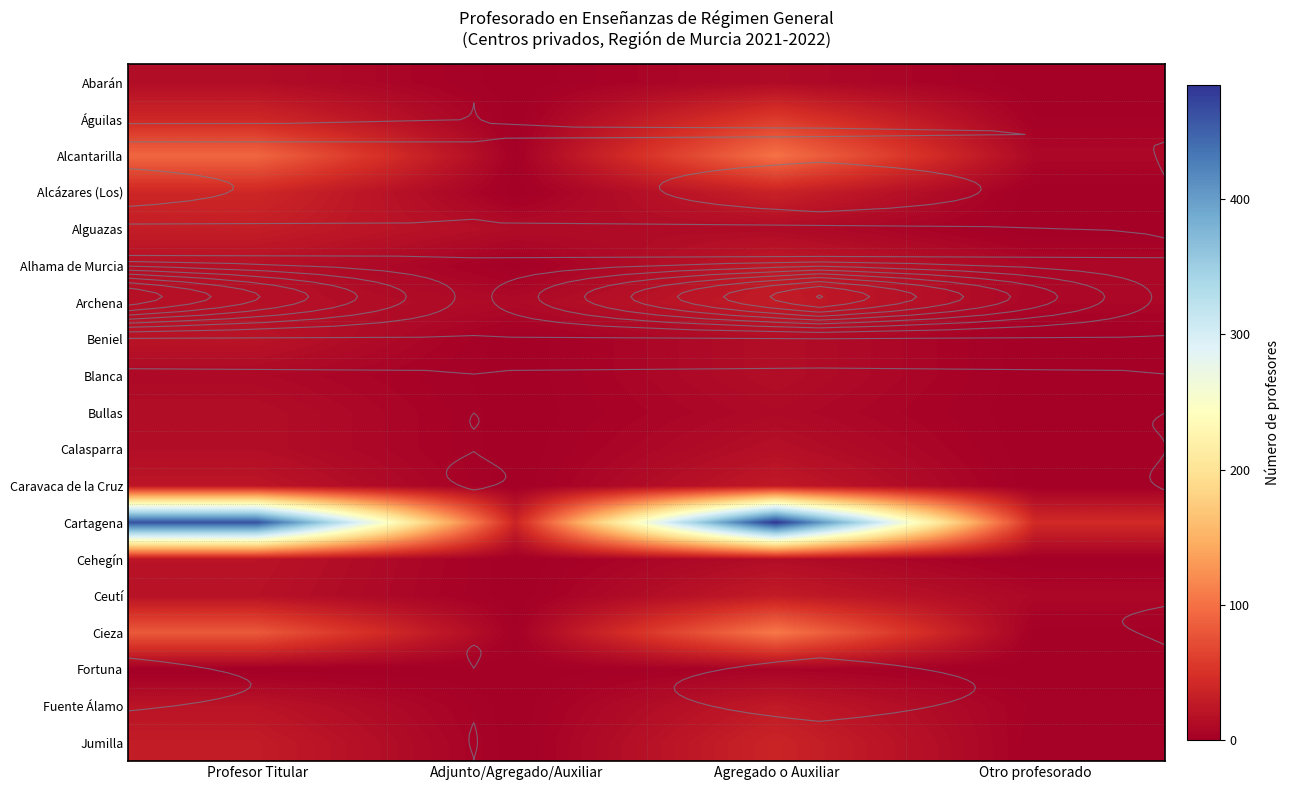

Count the Fortuna values in the range 0 to 5.

4